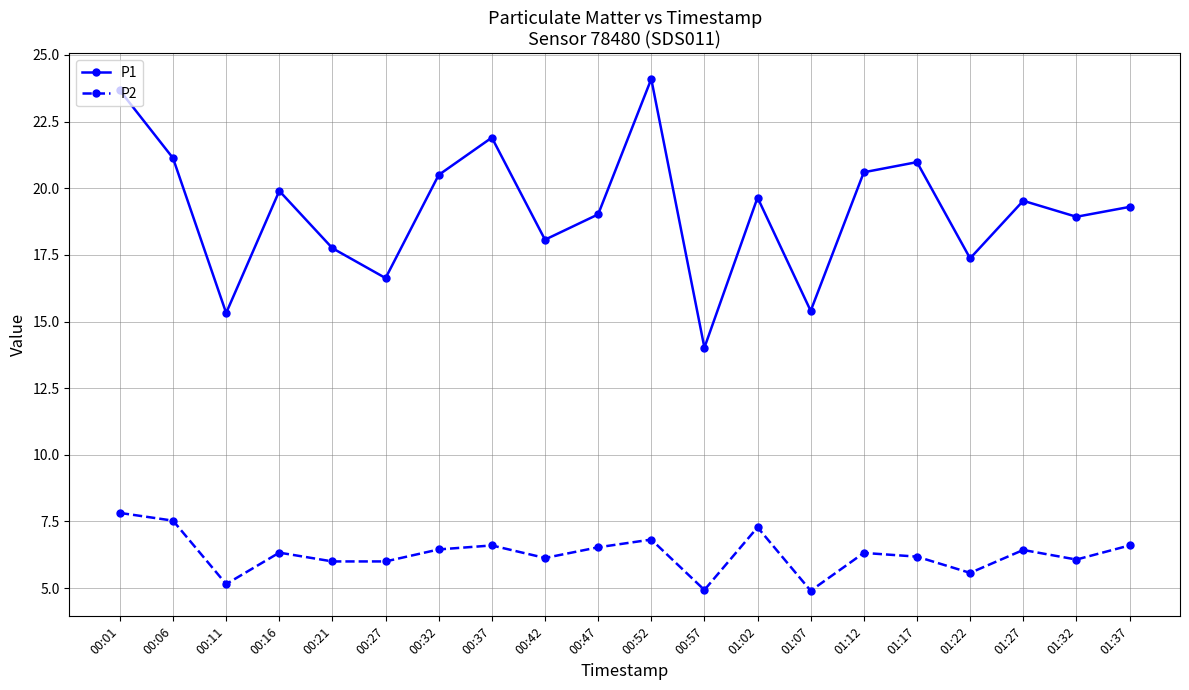

What position from the left is 00:27?

6